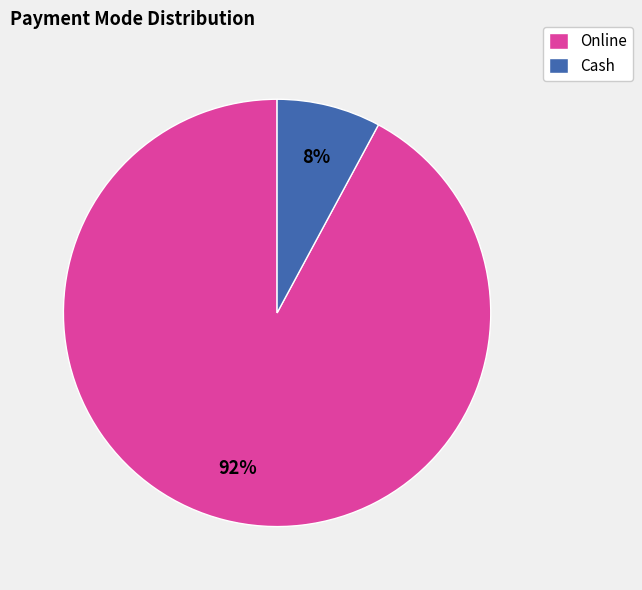

To the nearest percent, what is the combined percentage of Online and Cash?

100%